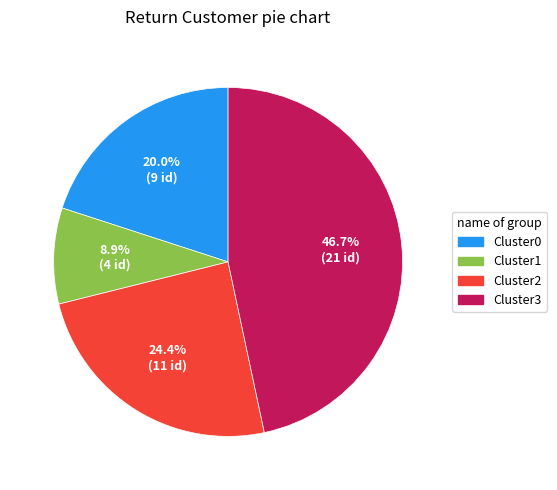

What is the smallest slice in the pie chart?

Cluster1